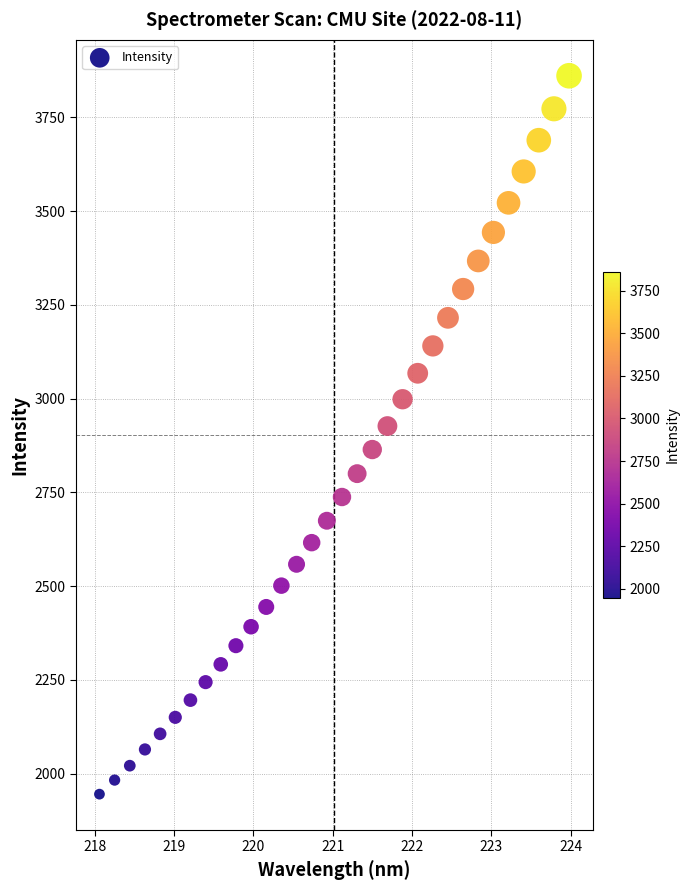

What is the range of X values (max minus min)?

5.9